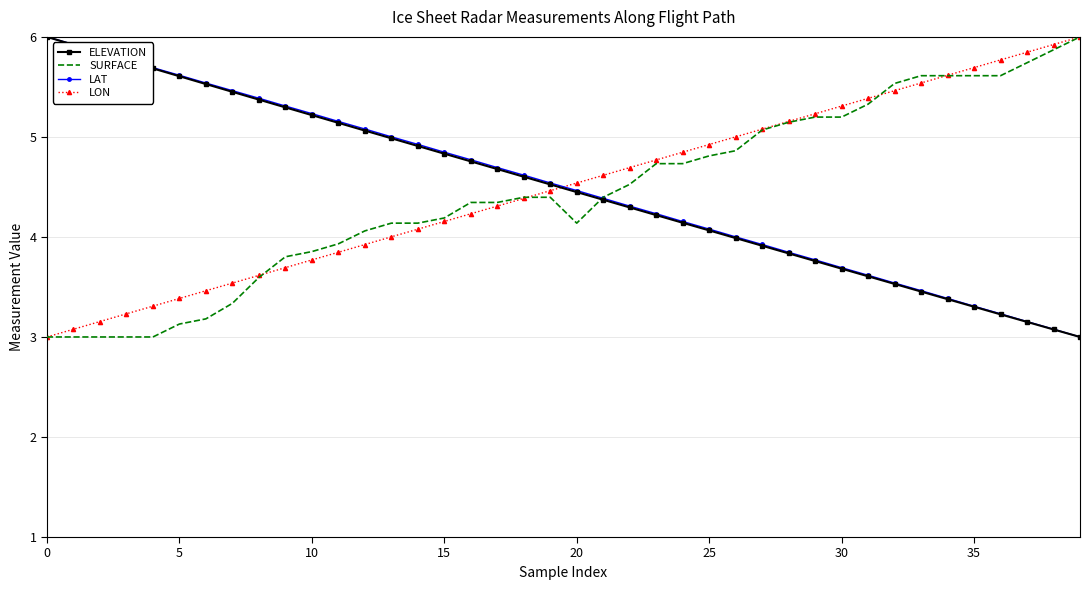

True or false: ELEVATION and LON intersect in this chart.

True